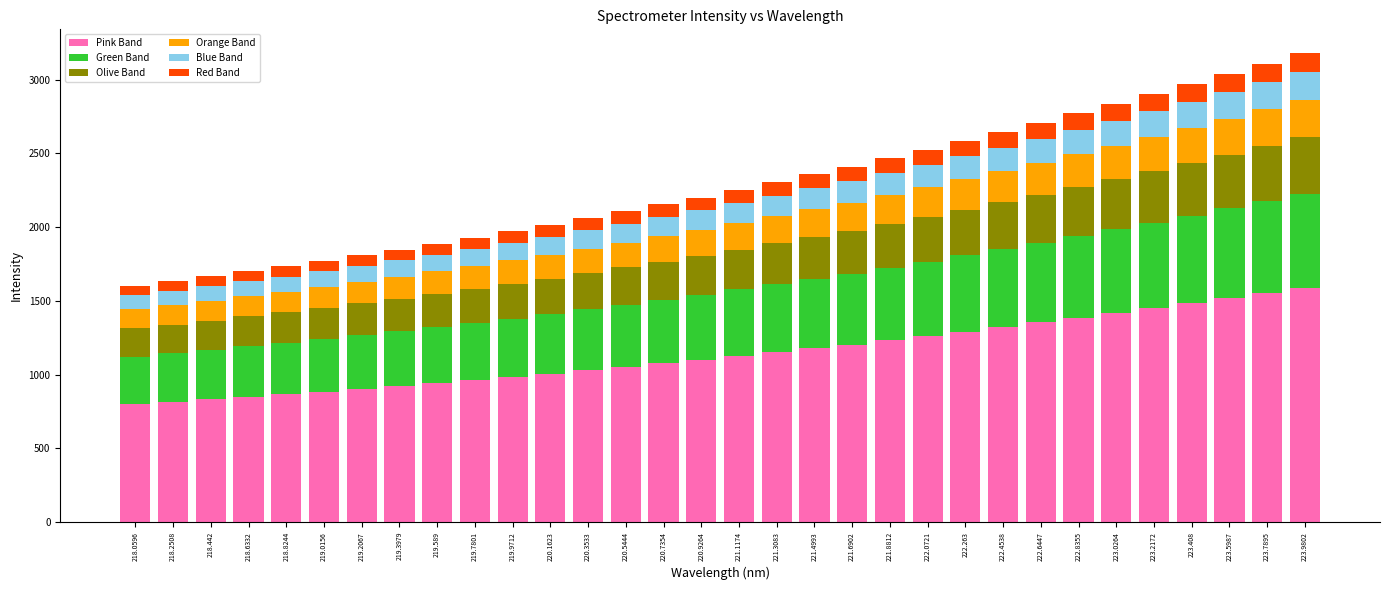

How many bars are there in total?

32